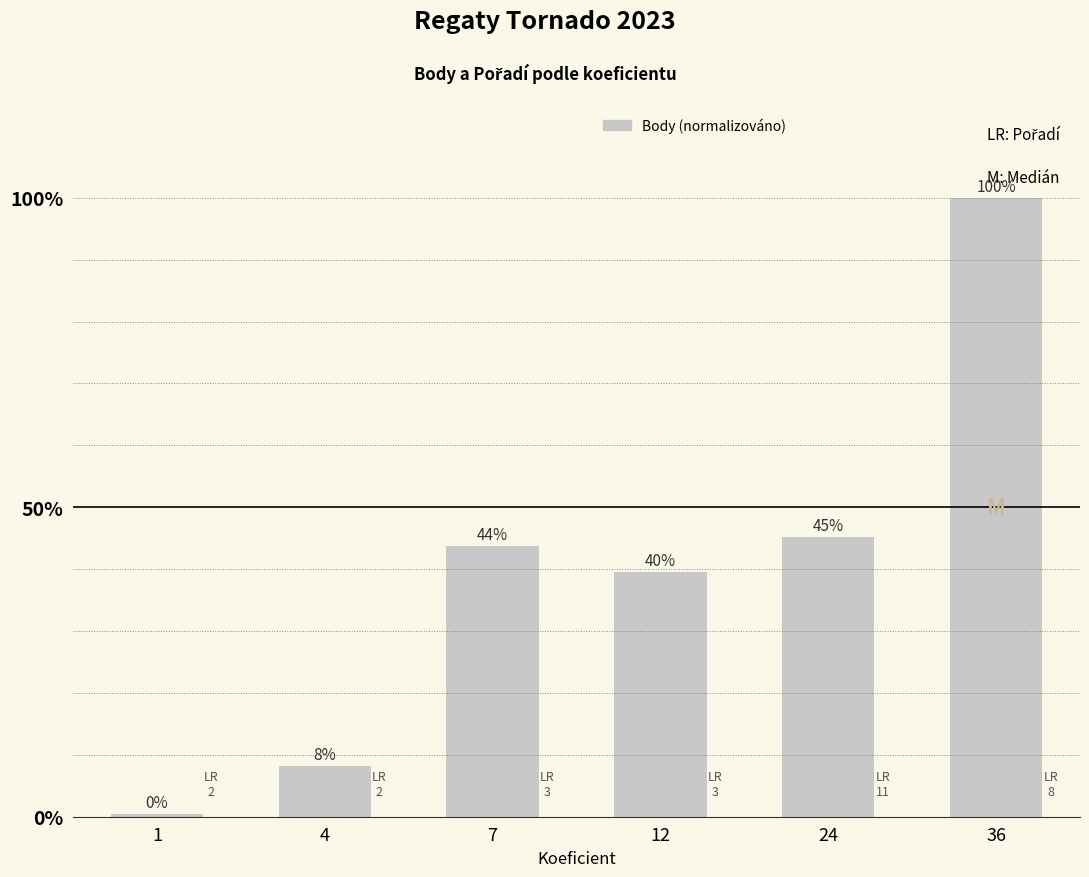

Is it true that the value at 36 is 1.0?

True